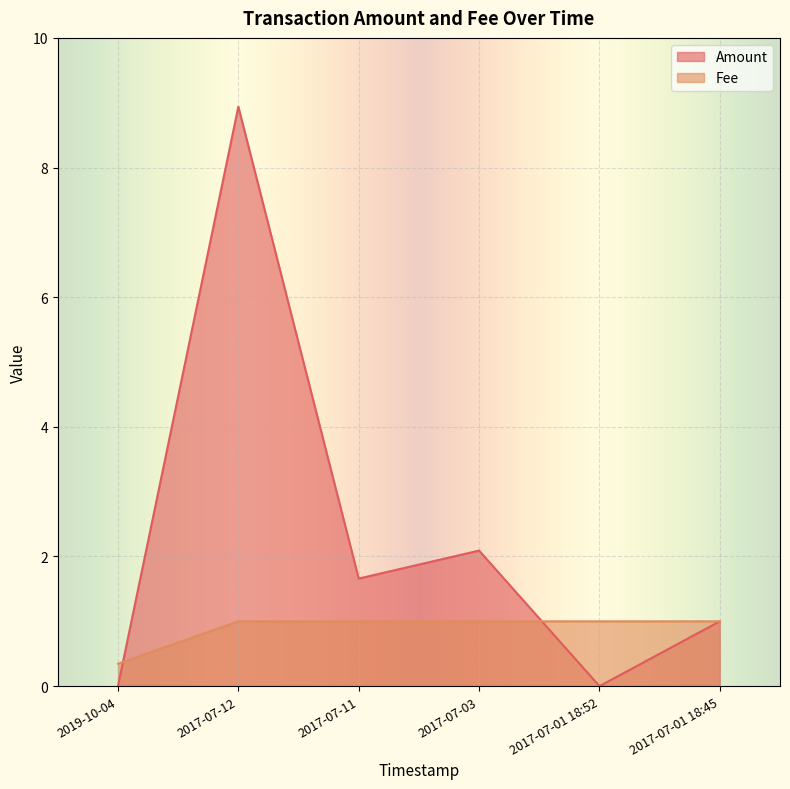

Between 2019-10-04 and 2017-07-12, which series saw the biggest shift?

Amount